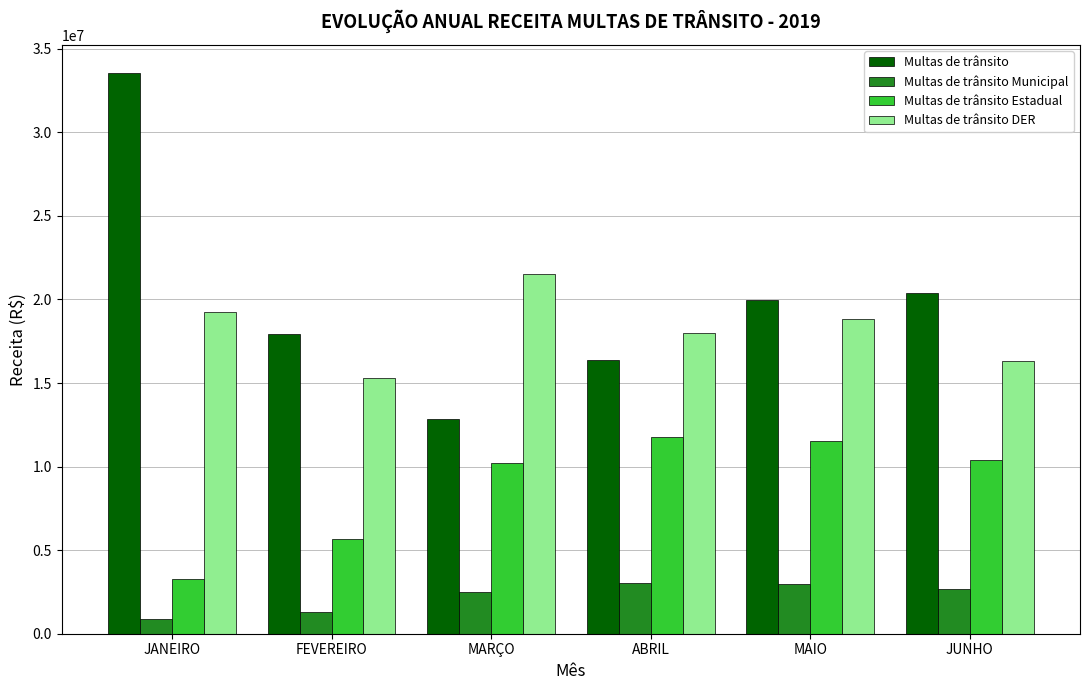

Rank the series at ABRIL from highest to lowest value.

Multas de trânsito DER, Multas de trânsito, Multas de trânsito Estadual, Multas de trânsito Municipal